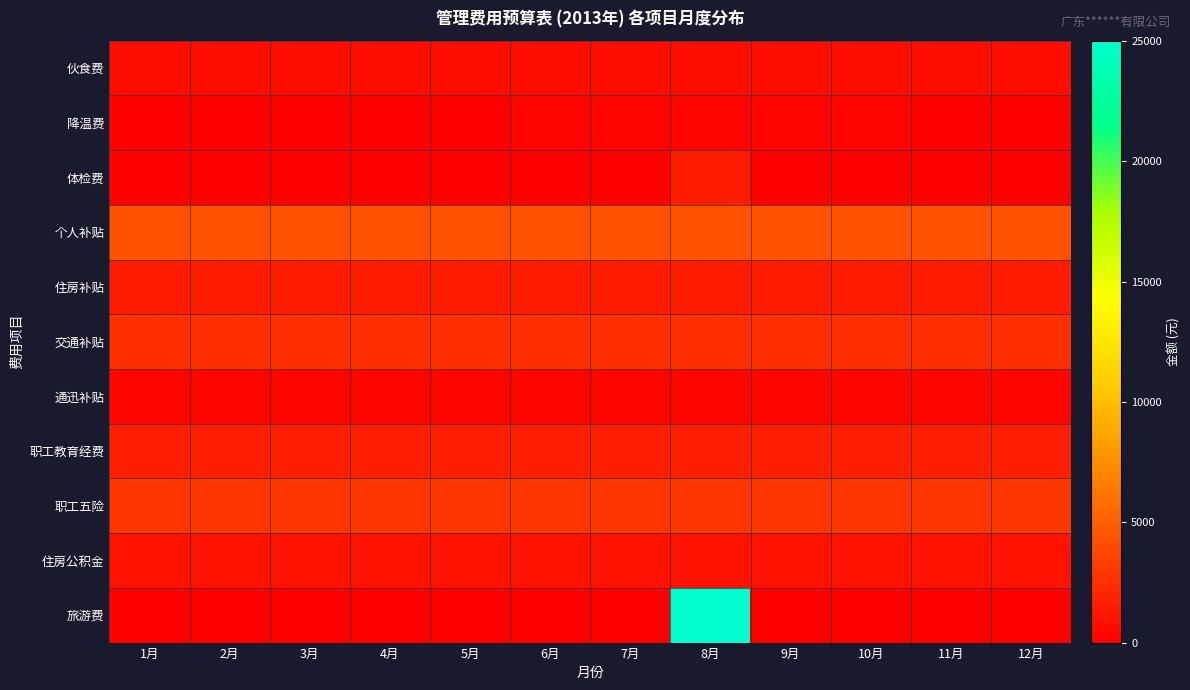

At which category is the sum across all series the highest?

8月